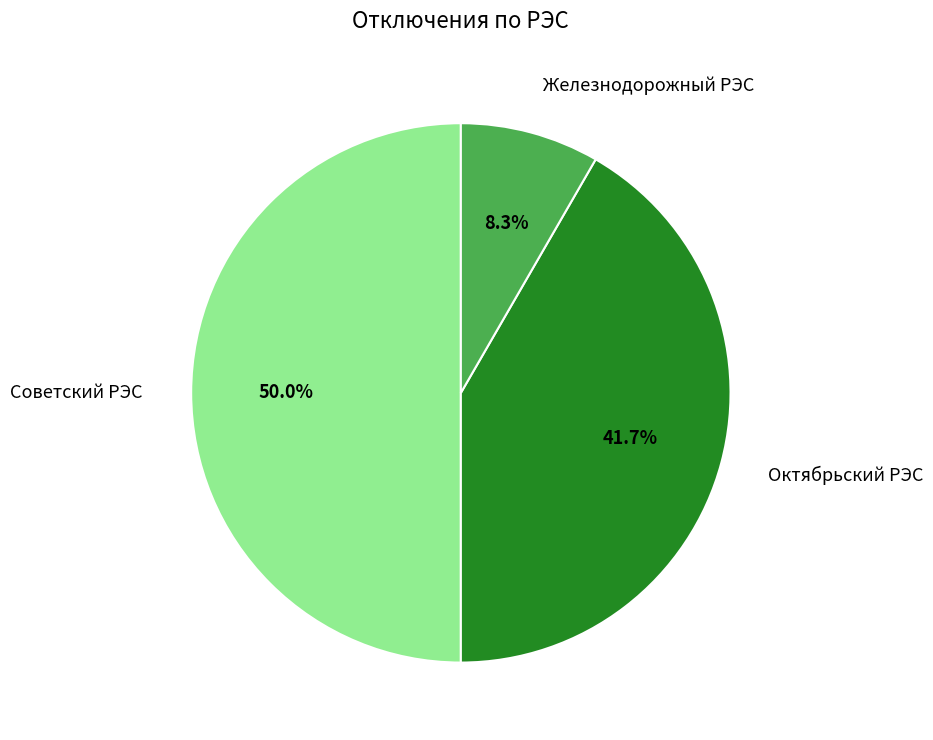

To the nearest percent, what is the combined percentage of Октябрьский РЭС and Советский РЭС?

92%